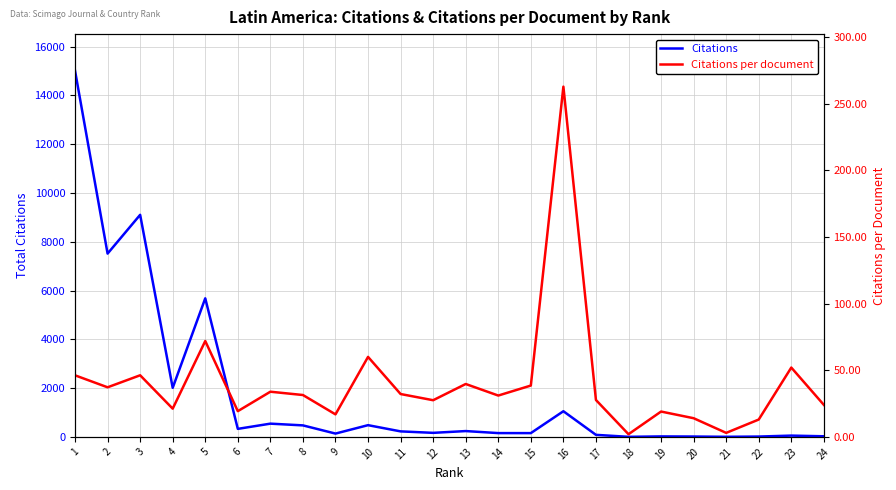

Which series has the largest total across all categories?

Citations